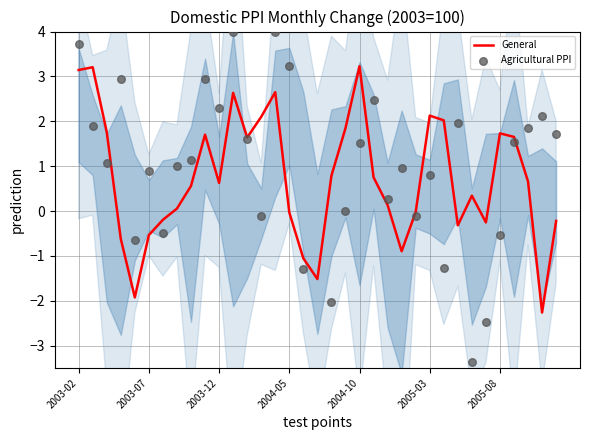

What are all the series names shown in the legend?

General, Agricultural PPI